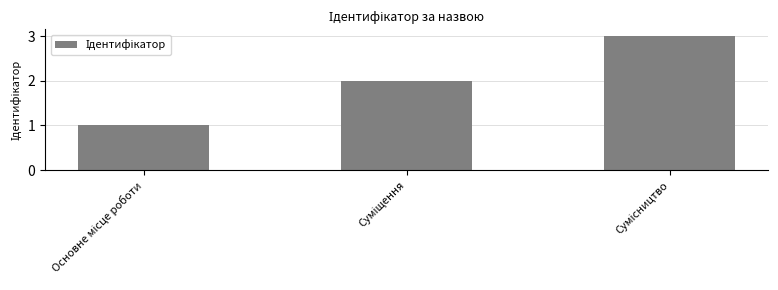

What is the maximum value shown in the chart?

3